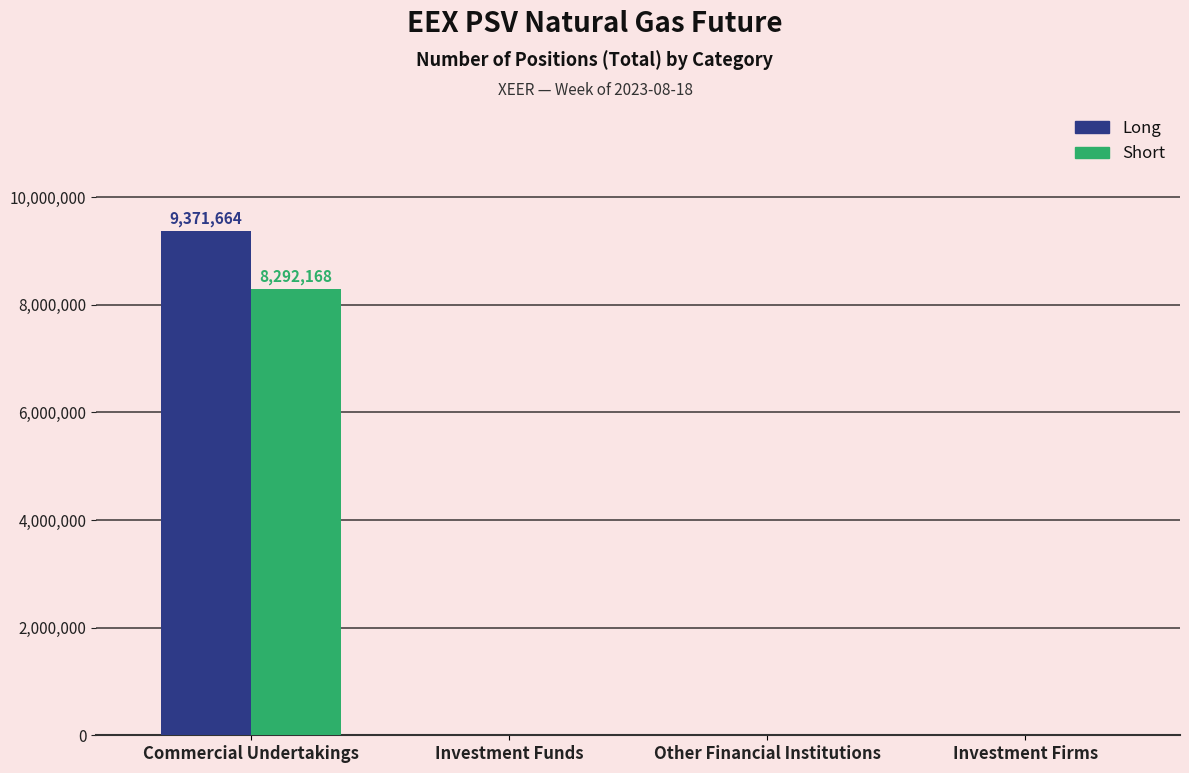

Is it true that Short equals 0 at Investment Firms?

True